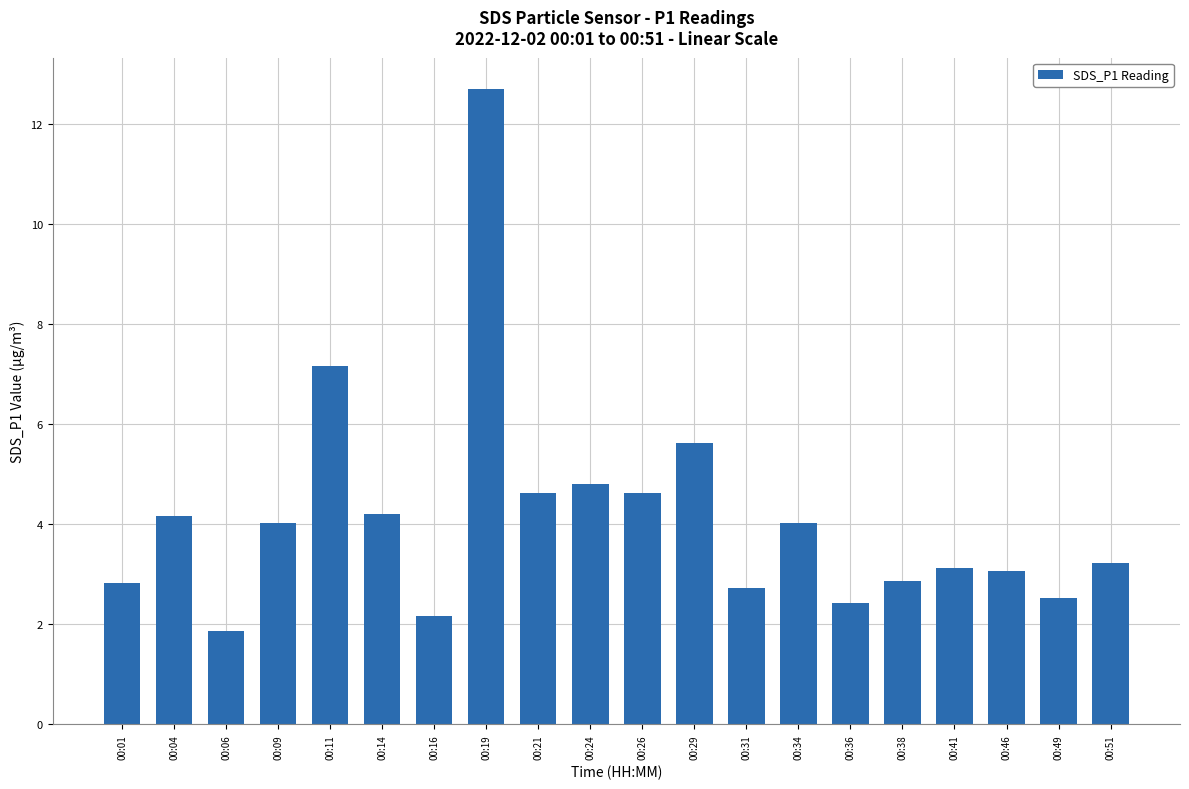

How many bars are there in total?

20